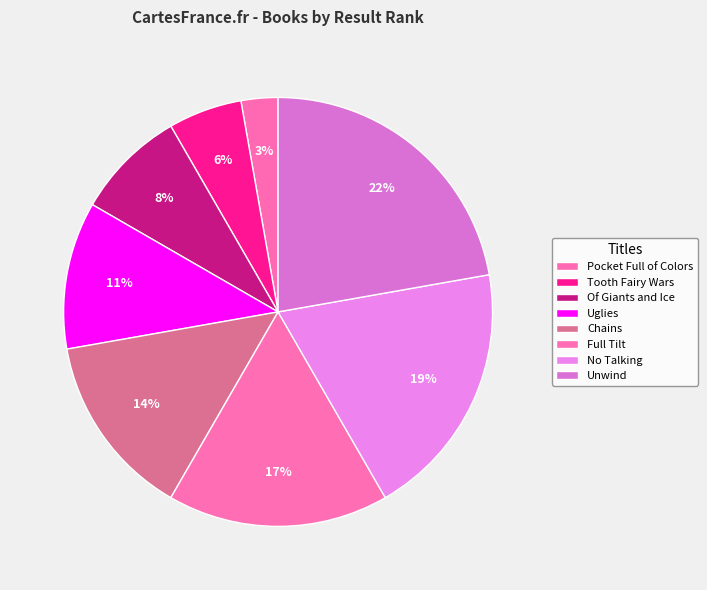

Which slice is the smallest?

Pocket Full of Colors